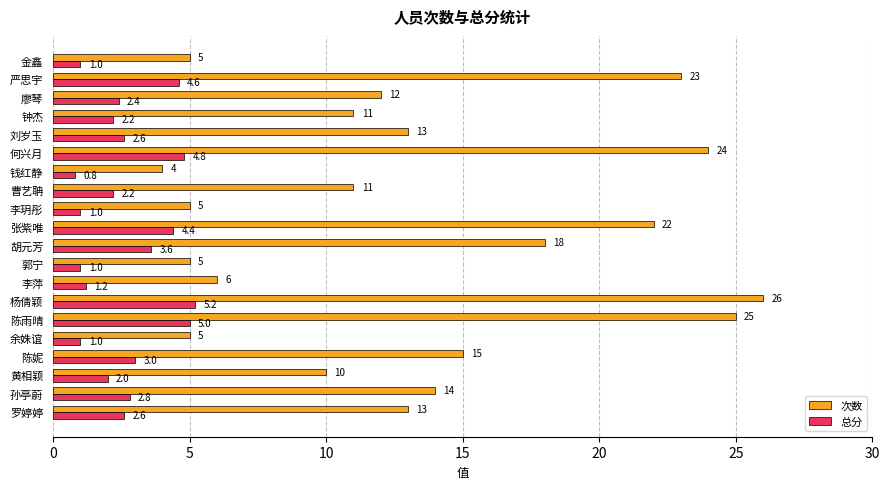

What is the difference between the maximum and minimum values in the 次数 series?

22.0